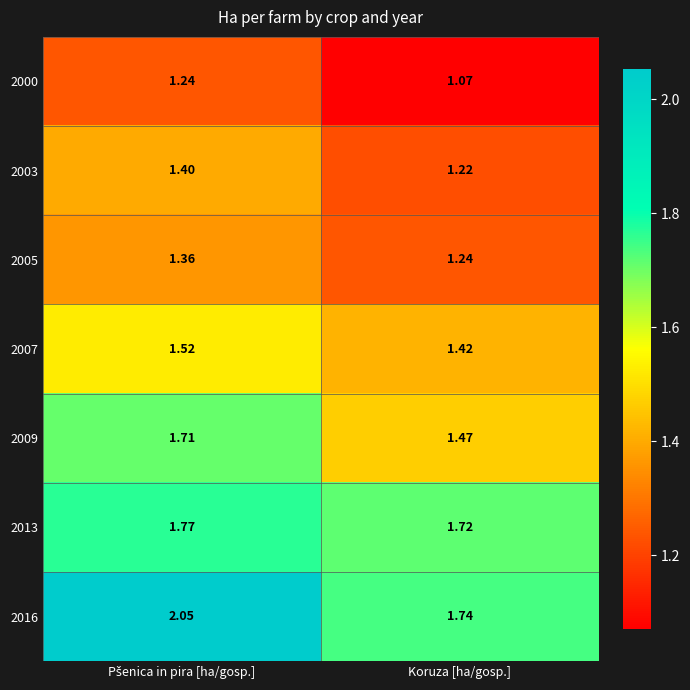

At how many categories does at least one series exceed 1?

2